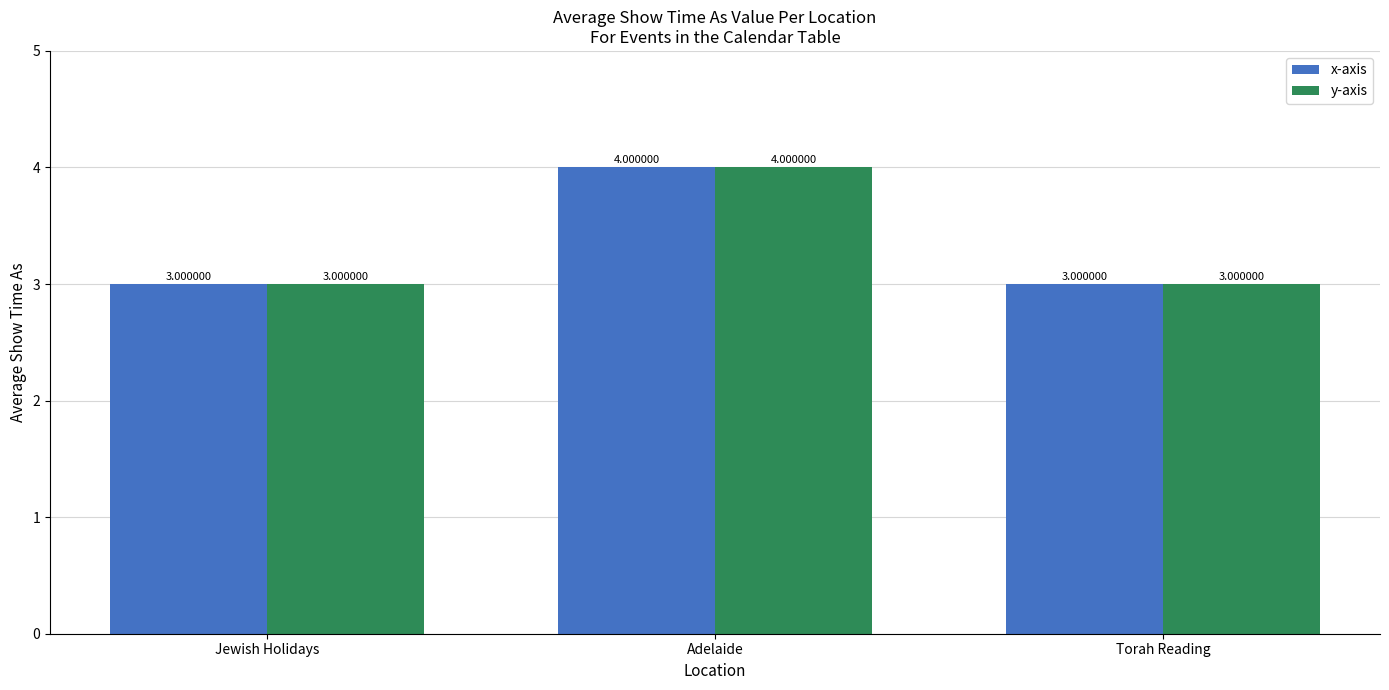

At which category is the sum across all series the highest?

Adelaide